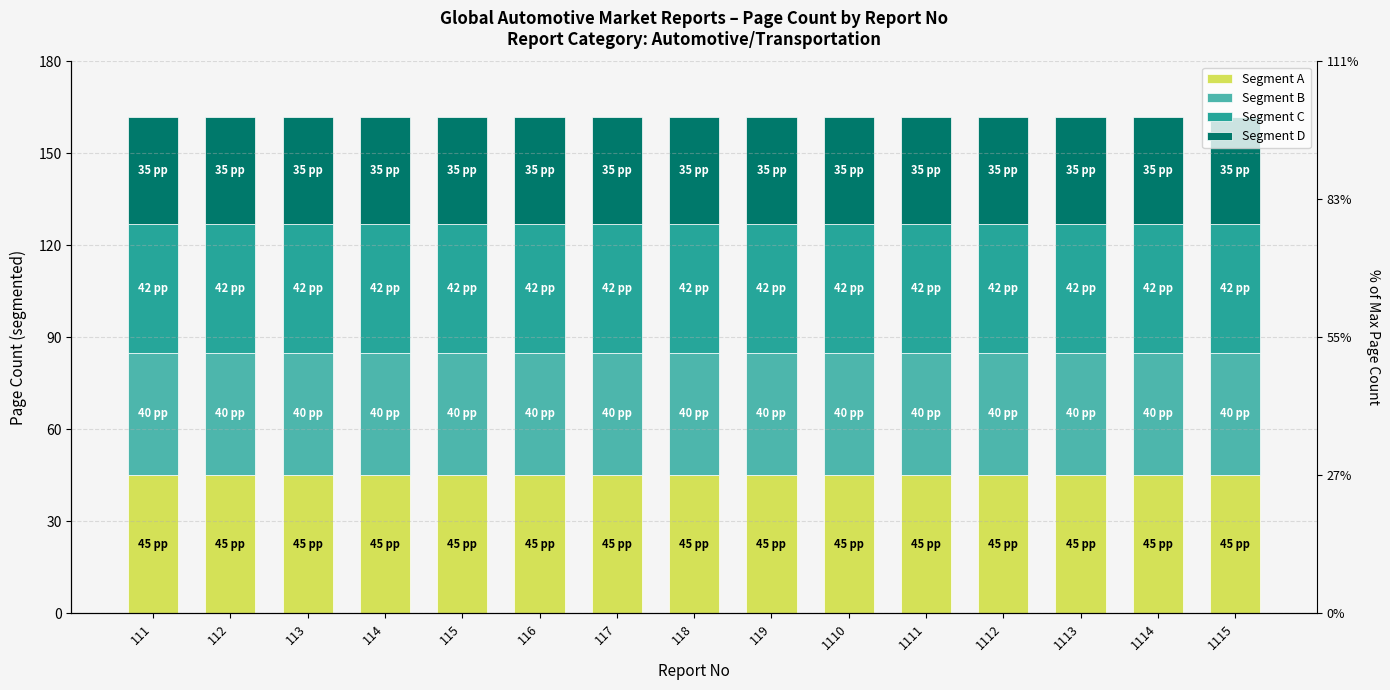

How many distinct data groups are displayed?

4